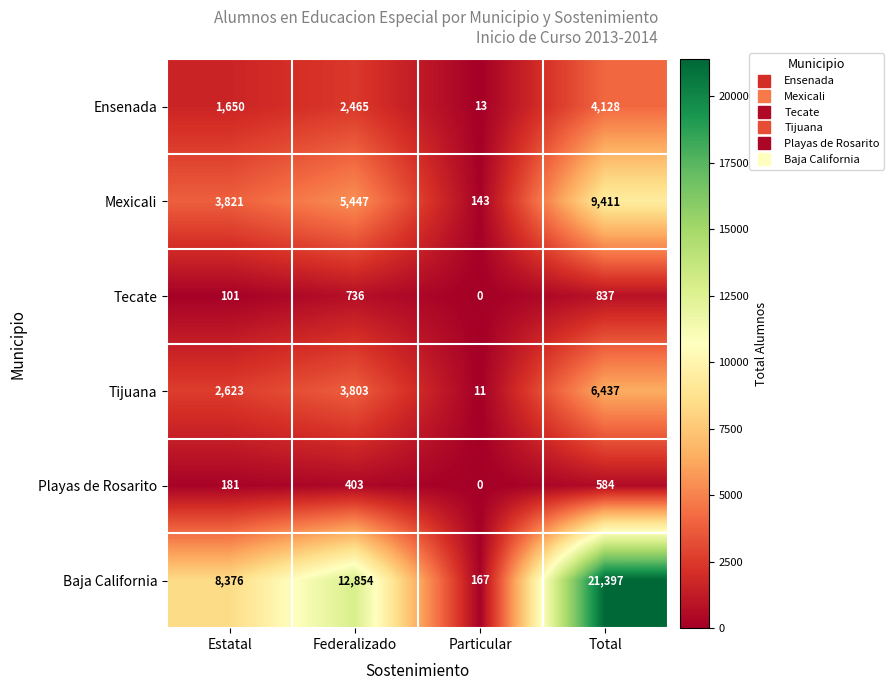

True or false: Ensenada has a value of 5 at Particular.

False